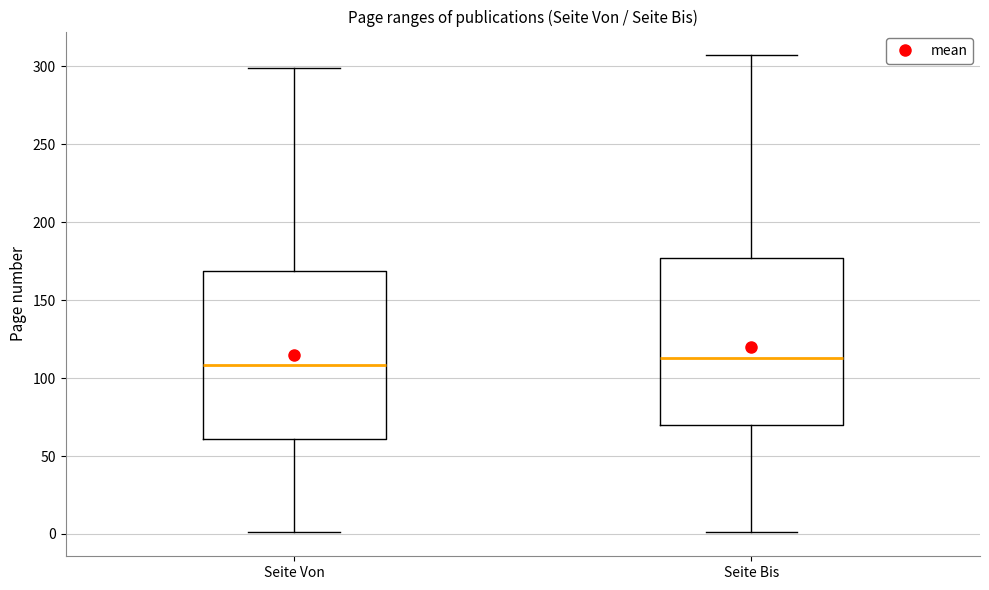

Where does the median line of the box for Seite Bis sit on the y-axis? The values are not printed on the chart, so give them approximately, as read against the axis.

115